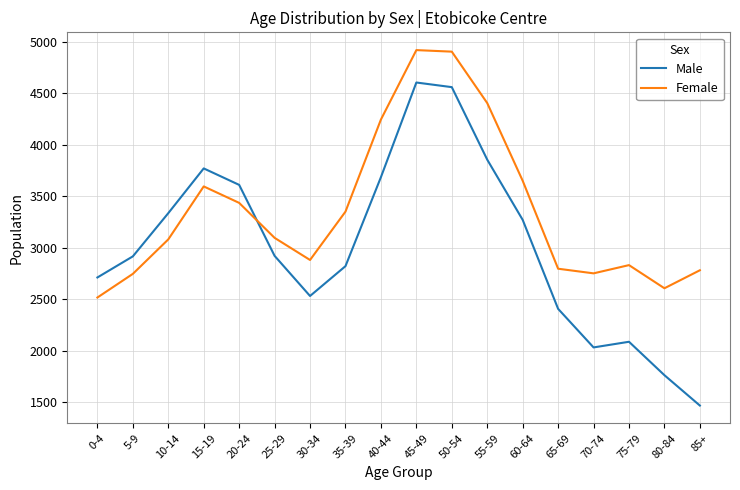

What is the difference between the Male values at 75-79 and 35-39?

735